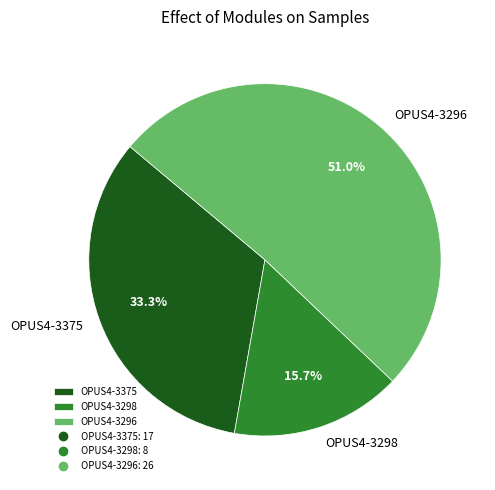

What is the ratio of the value at OPUS4-3375 to the value at OPUS4-3296?

0.7